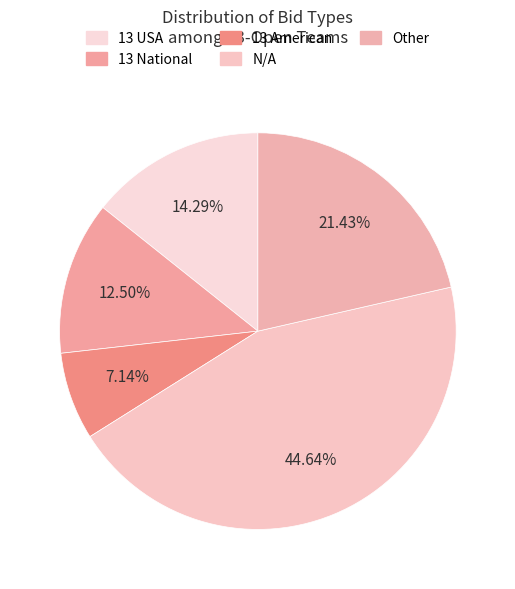

To the nearest percent, what is the average slice percentage?

20%